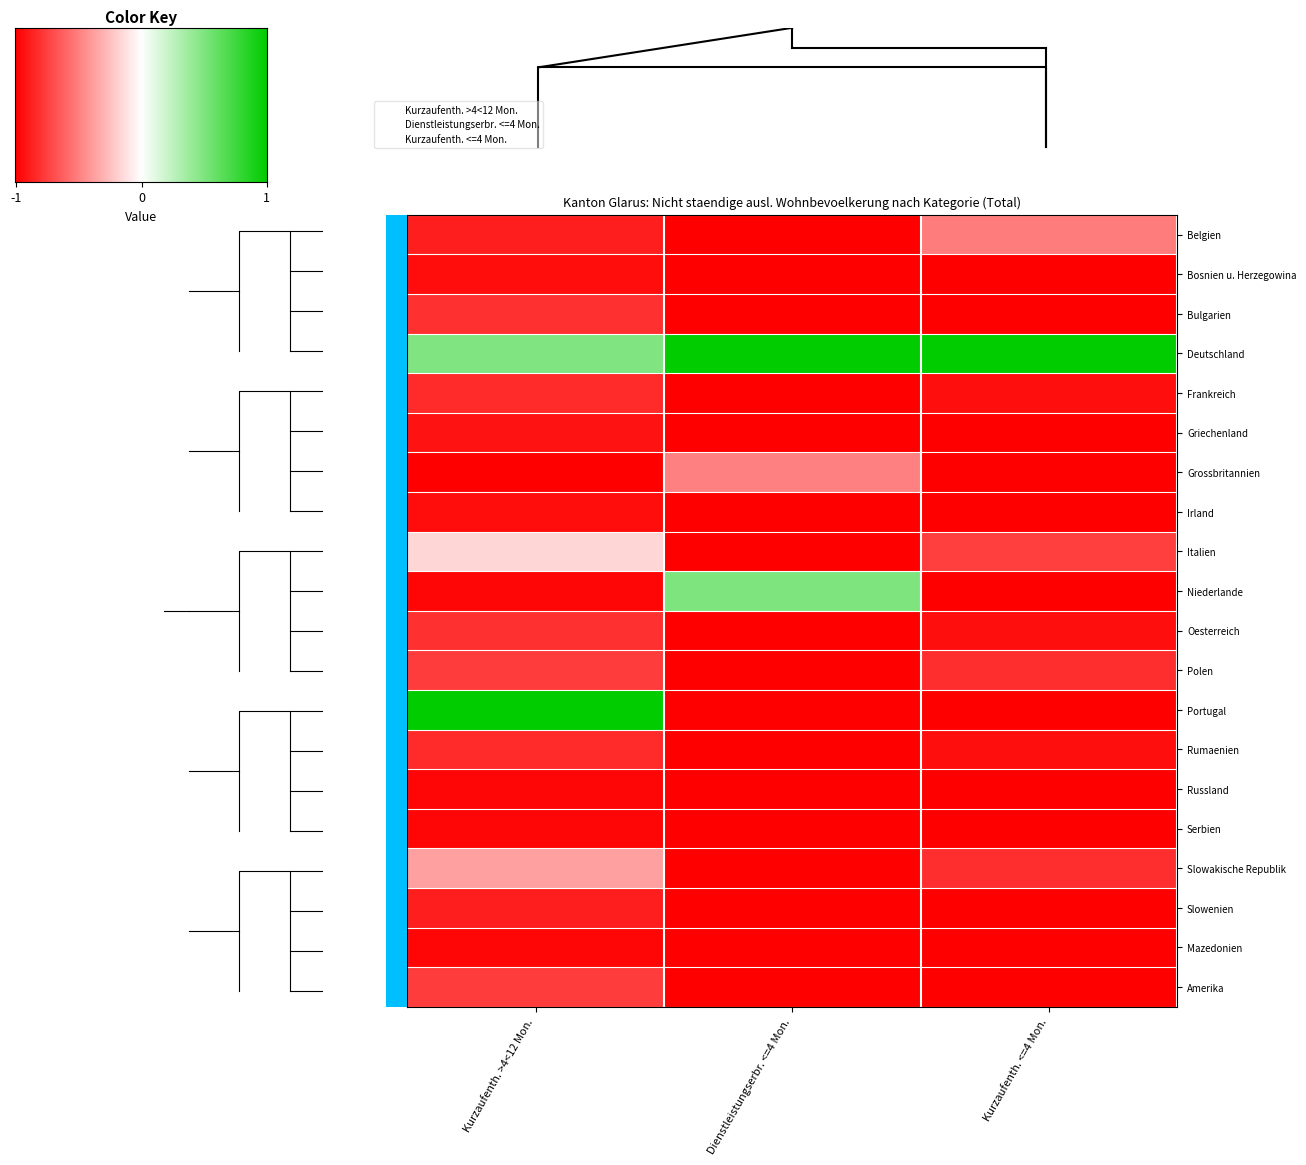

List the series in order of their peak value, lowest first.

Russland, Serbien, Mazedonien, Bosnien u. Herzegowina, Irland, Griechenland, Slowenien, Frankreich, Rumaenien, Bulgarien, Oesterreich, Polen, Amerika, Belgien, Grossbritannien, Slowakische Republik, Italien, Niederlande, Deutschland, Portugal